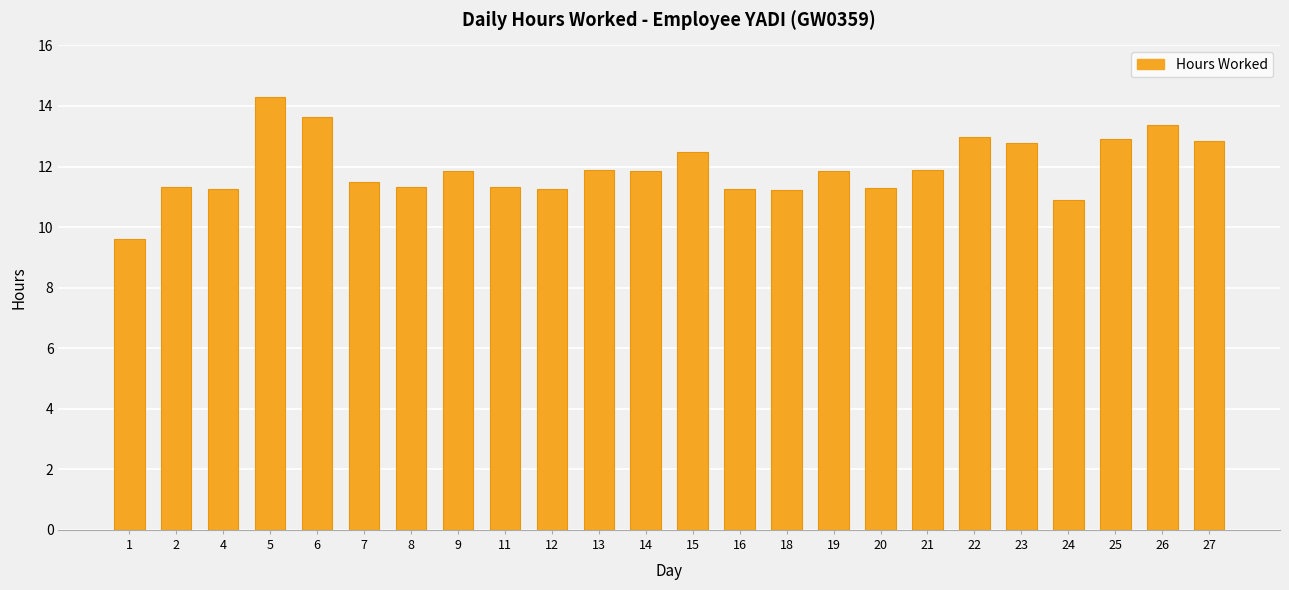

Is it true that the value at 24 is 15.7?

False